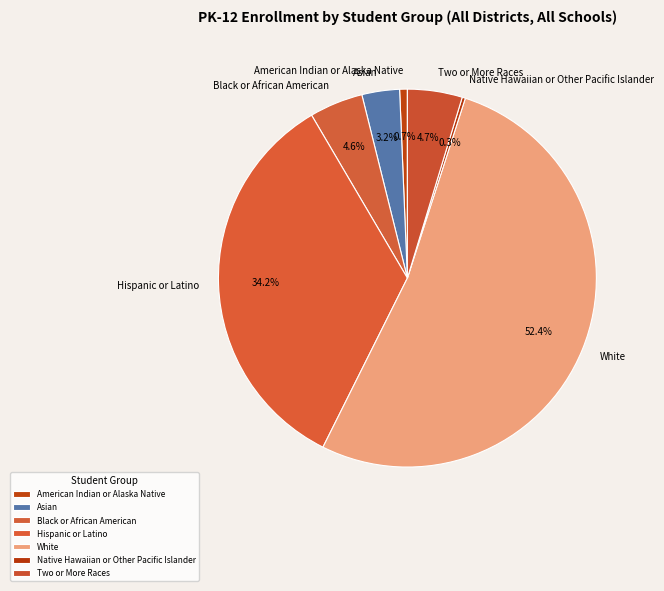

Which slice represents more than half of the pie?

White